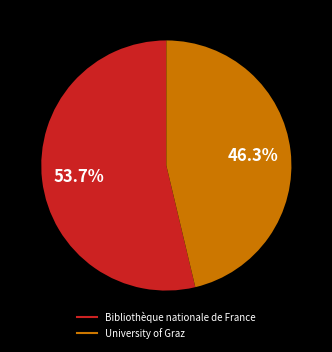

What portion of the pie excludes University of Graz?

53.7%